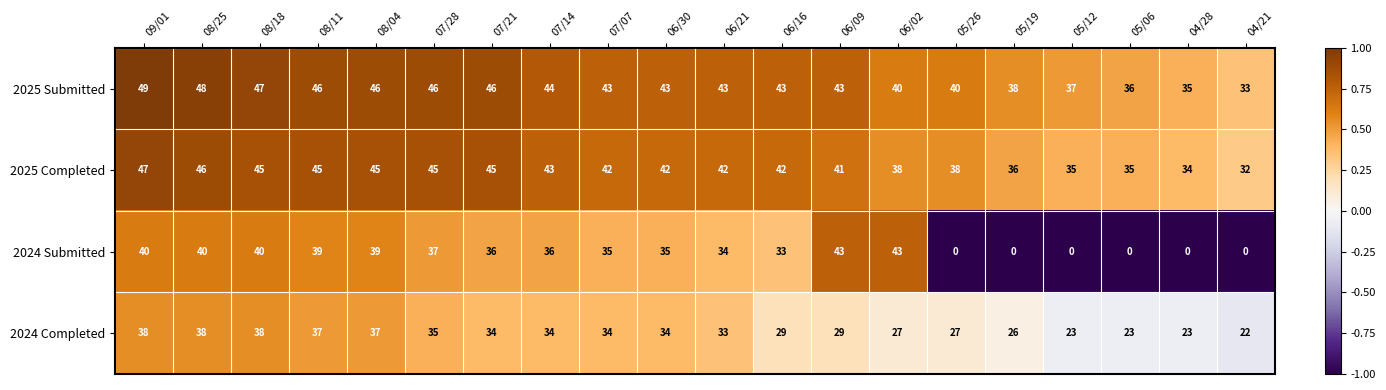

Where does the 2024 Submitted series first go above 36?

09/01